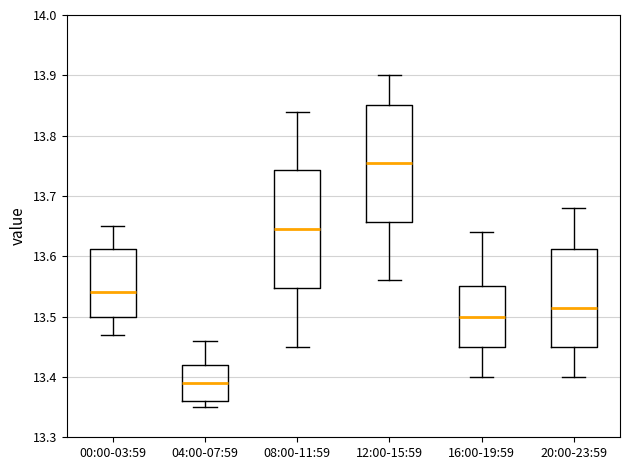

Reading left to right, read every box against the y-axis: the position of its median line, the range the box covers, and the ends of its whiskers. The values are not printed on the chart, so give them approximately, as read against the axis.

00:00-03:59: median 13.54, box 13.50 to 13.61, whiskers 13.47 to 13.65
04:00-07:59: median 13.39, box 13.36 to 13.42, whiskers 13.35 to 13.46
08:00-11:59: median 13.65, box 13.55 to 13.74, whiskers 13.45 to 13.84
12:00-15:59: median 13.76, box 13.66 to 13.85, whiskers 13.56 to 13.90
16:00-19:59: median 13.50, box 13.45 to 13.55, whiskers 13.40 to 13.64
20:00-23:59: median 13.52, box 13.45 to 13.61, whiskers 13.40 to 13.68